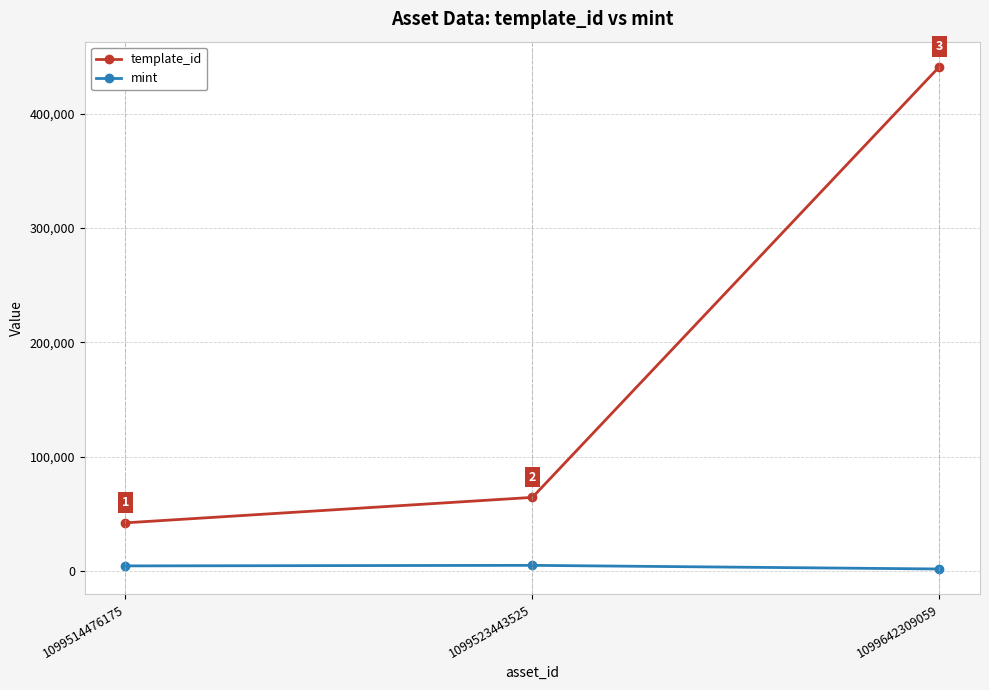

Count the number of categories in the chart.

3